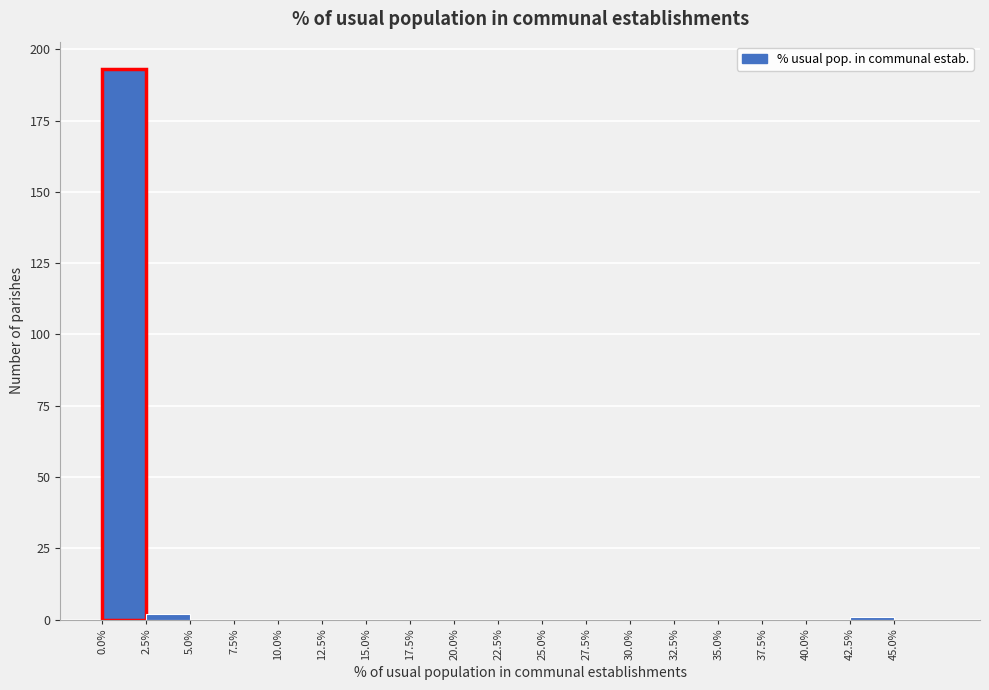

Reading left to right, list every bar in this chart as the range it spans on the x-axis followed by its height. The values are not printed on the chart, so give them approximately, as read against the axis.

0.0 to 2.5: 195
2.5 to 5.0: under 5
5.0 to 7.5: 0
7.5 to 10.0: 0
10.0 to 12.5: 0
12.5 to 15.0: 0
15.0 to 17.5: 0
17.5 to 20.0: 0
20.0 to 22.5: 0
22.5 to 25.0: 0
25.0 to 27.5: 0
27.5 to 30.0: 0
30.0 to 32.5: 0
32.5 to 35.0: 0
35.0 to 37.5: 0
37.5 to 40.0: 0
40.0 to 42.5: 0
42.5 to 45.0: under 5
45.0 to 47.5: 0